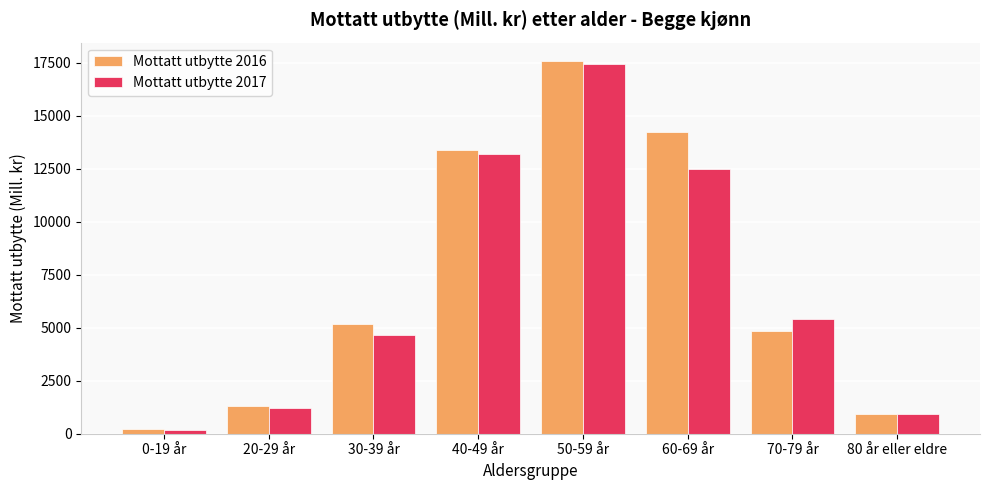

Does the chart contain any negative values?

No